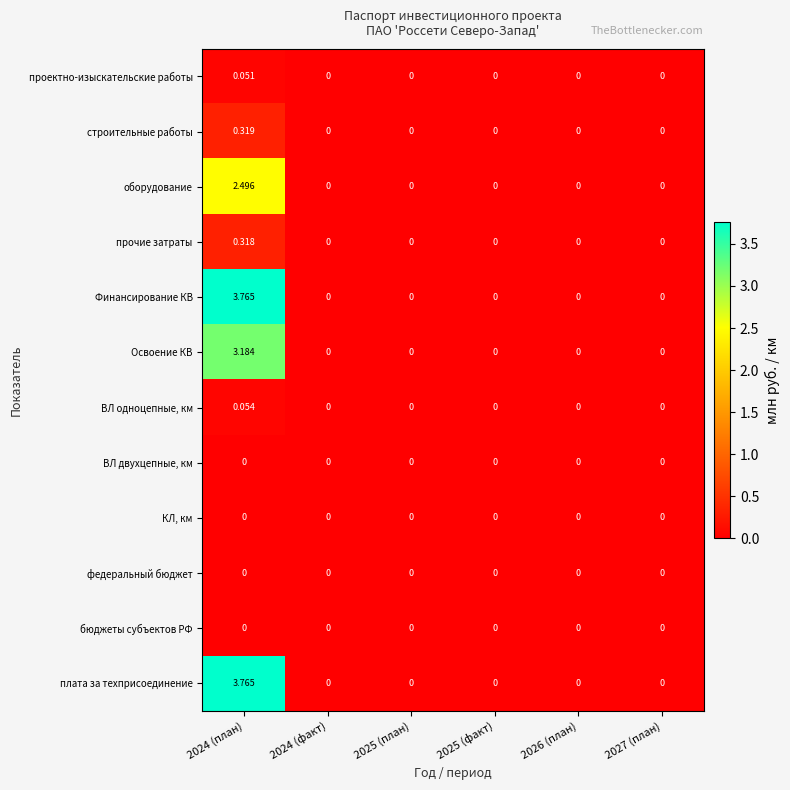

Count the number of categories in the chart.

6